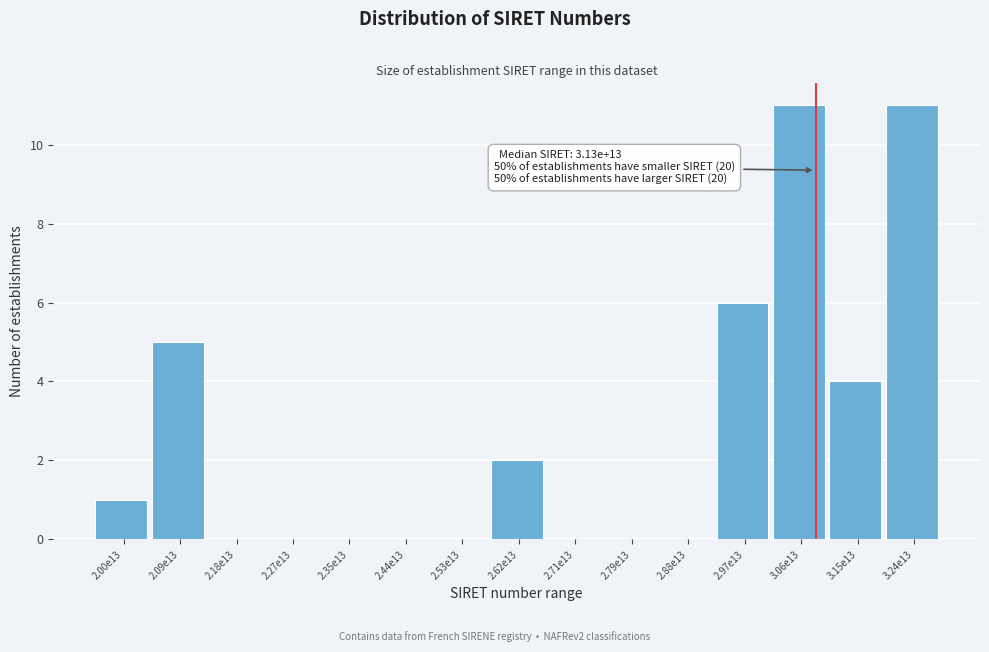

Reading left to right, what are all the values shown in this chart?

2.00e13=1	2.09e13=5	2.18e13=0	2.27e13=0	2.35e13=0	2.44e13=0	2.53e13=0	2.62e13=2	2.71e13=0	2.79e13=0	2.88e13=0	2.97e13=6	3.06e13=11	3.15e13=4	3.24e13=11